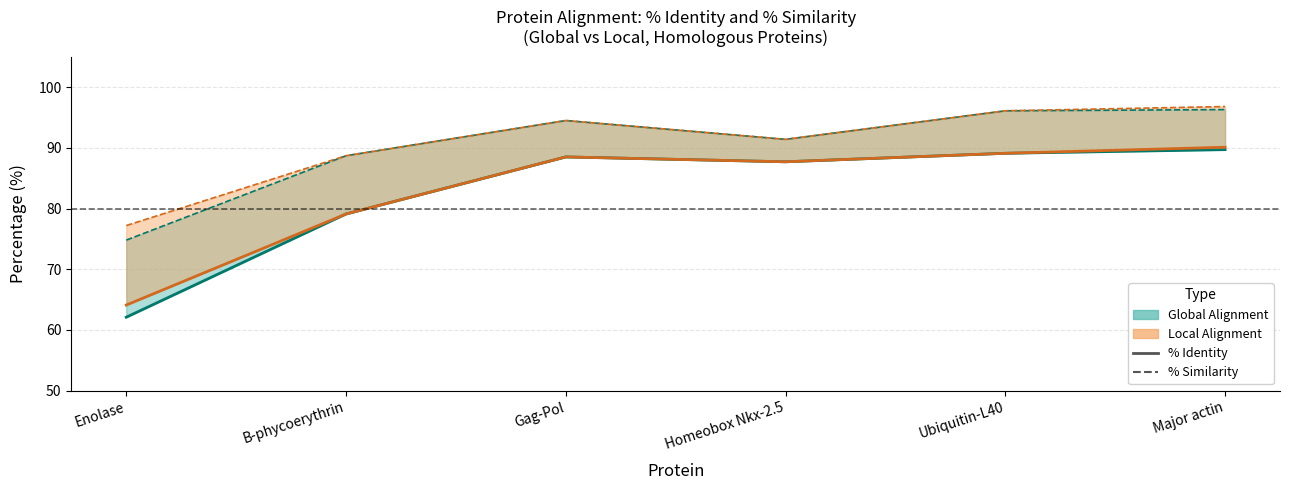

True or false: % Similarity (Local) and % Identity (Global) cross at least once.

False